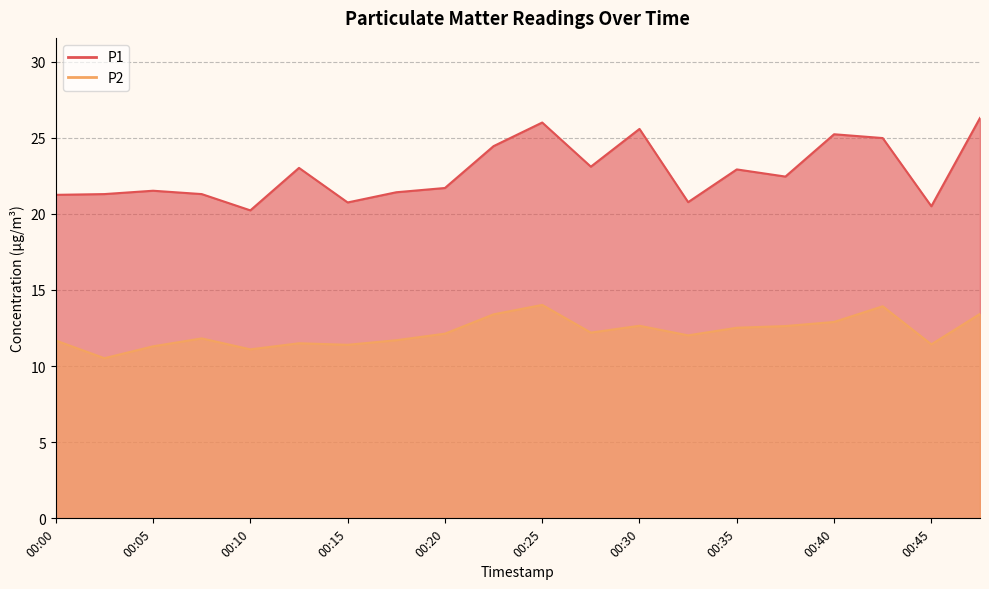

Which has a higher value, 00:40 or 00:25?

00:25